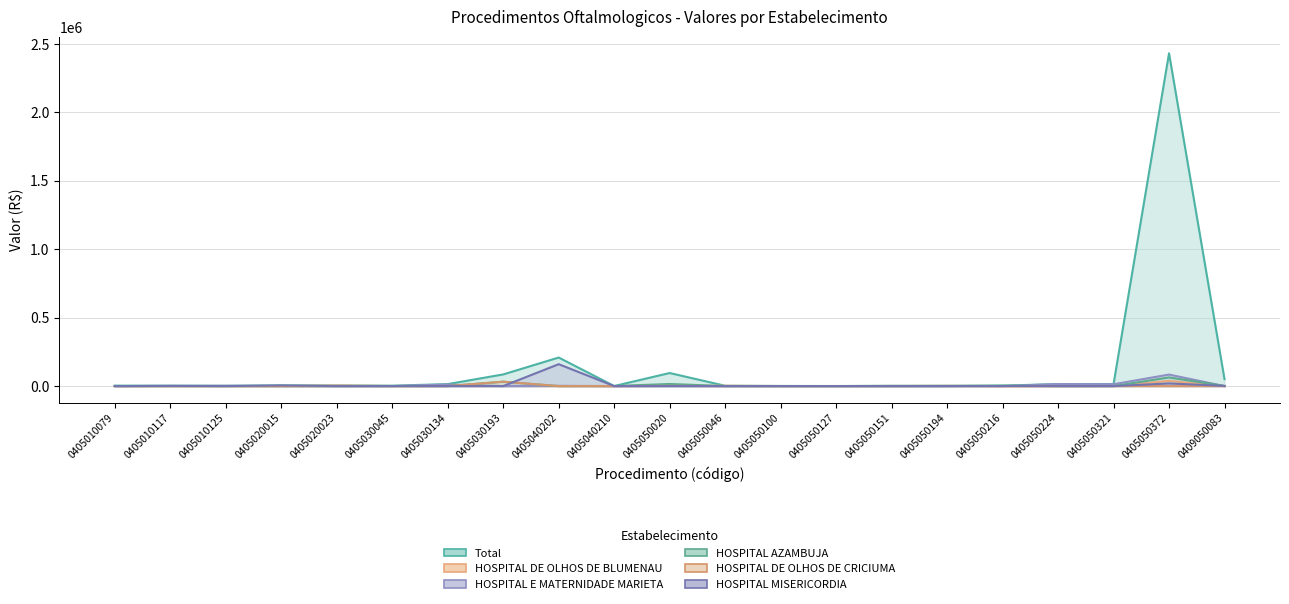

How many intersections are there between HOSPITAL MISERICORDIA and HOSPITAL AZAMBUJA?

3